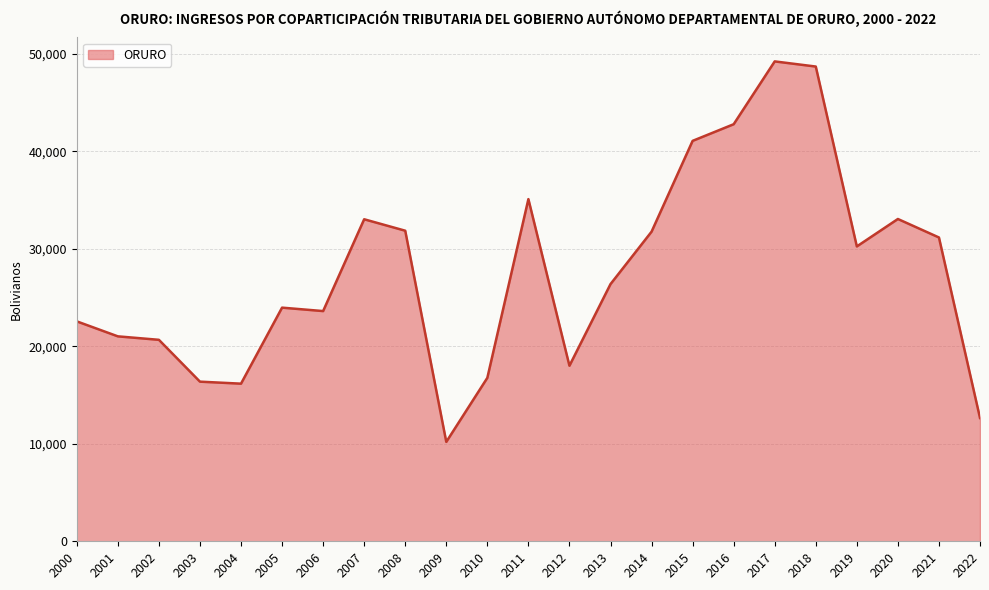

Where is the data nearest to the value 29721?

2019